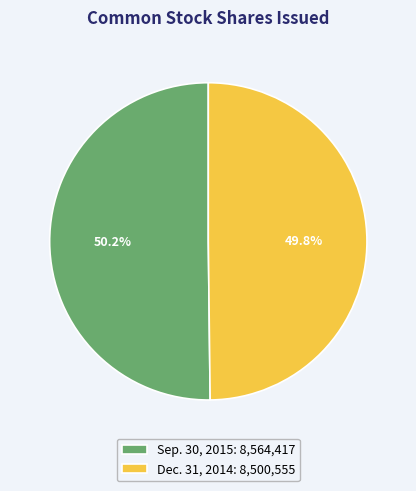

What percentage is NOT represented by Dec. 31, 2014?

50.2%